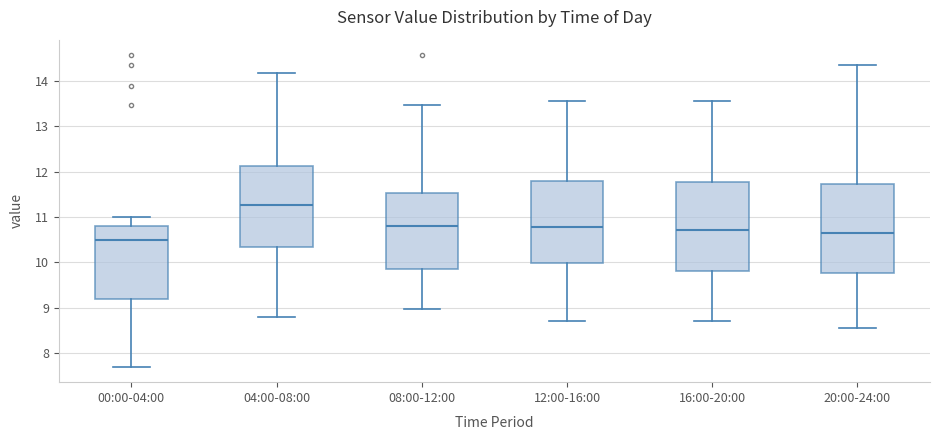

Where is the upper edge of the box for 20:00-24:00 on the y-axis? The values are not printed on the chart, so give them approximately, as read against the axis.

11.7